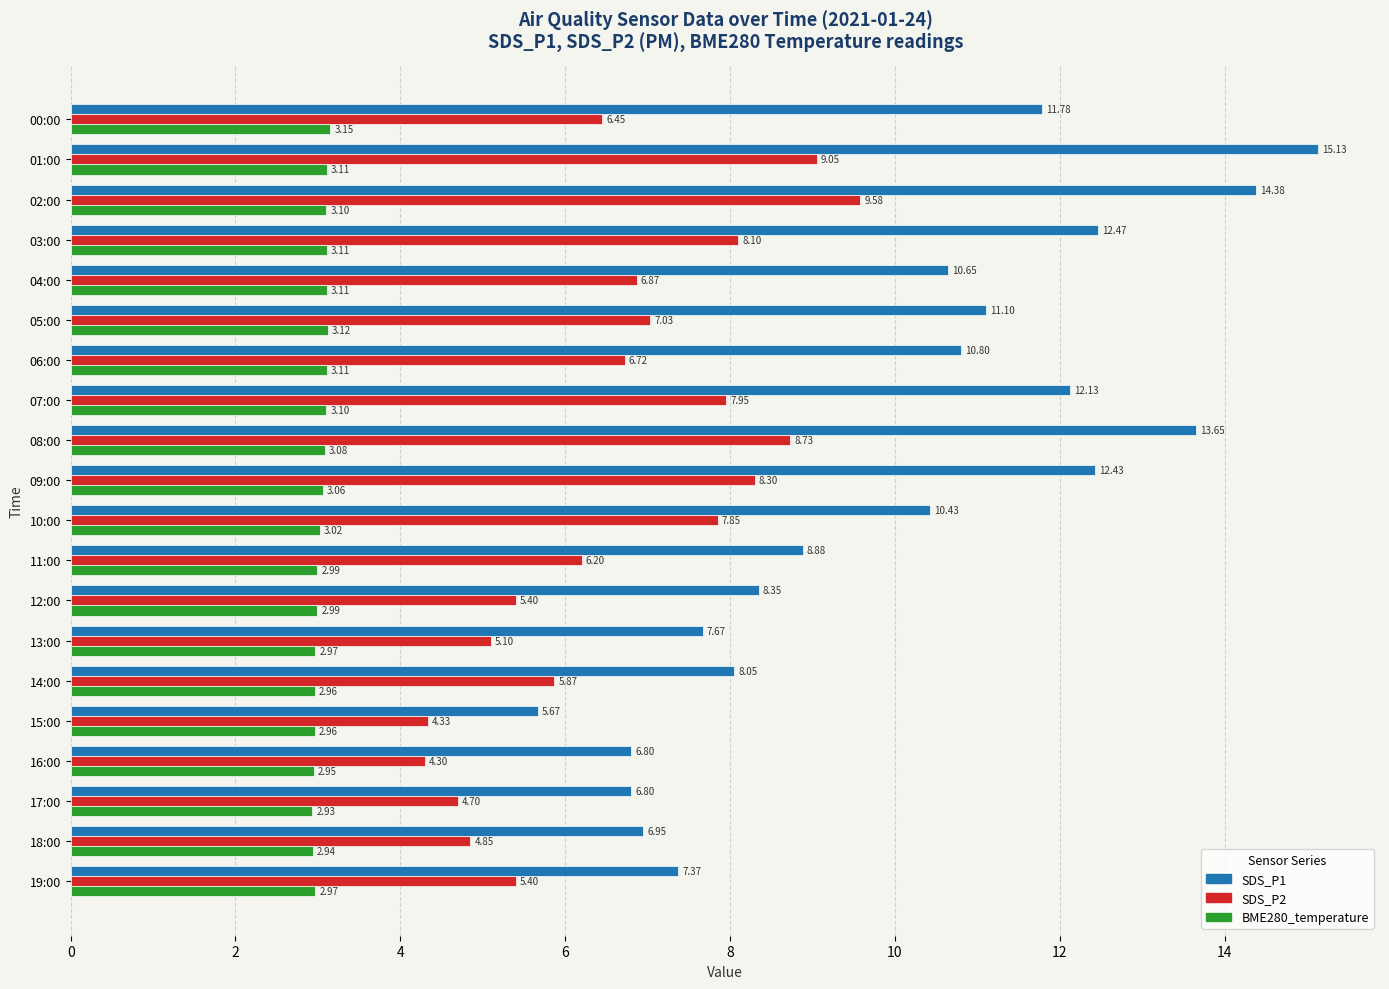

What is the highest value of the SDS_P2 series?

9.6